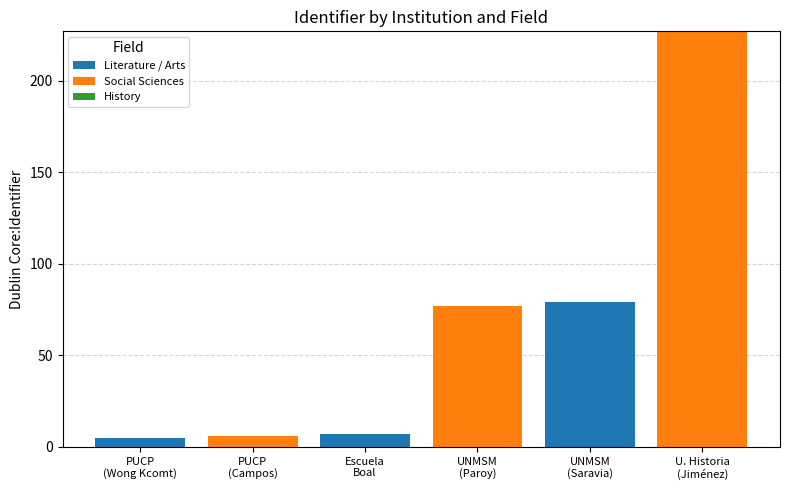

Are the bars grouped side by side (vs. stacked)?

No